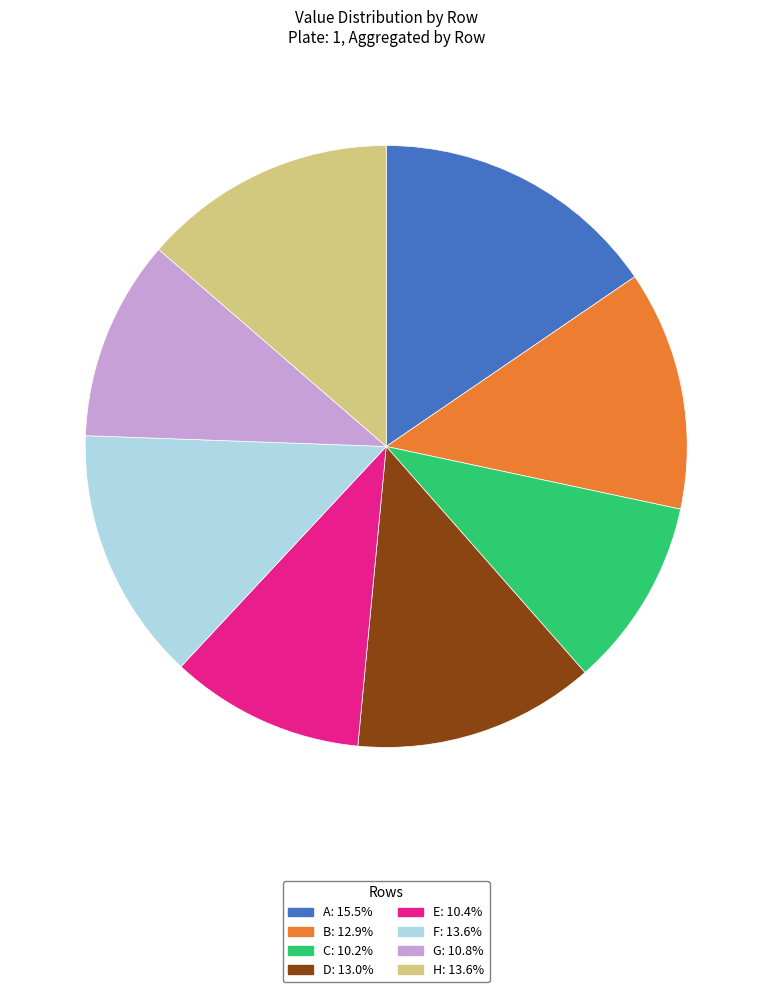

Approximately how many times larger is the value at G compared to D?

0.8